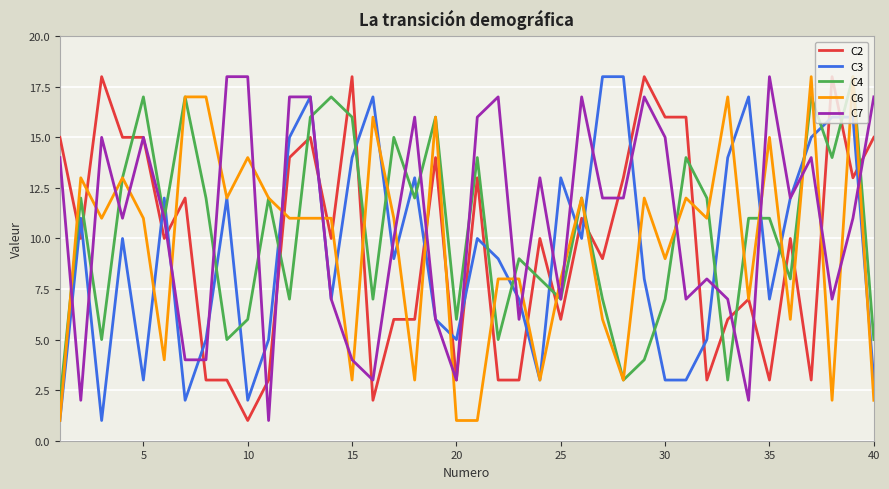

How many lines are shown in the chart?

5